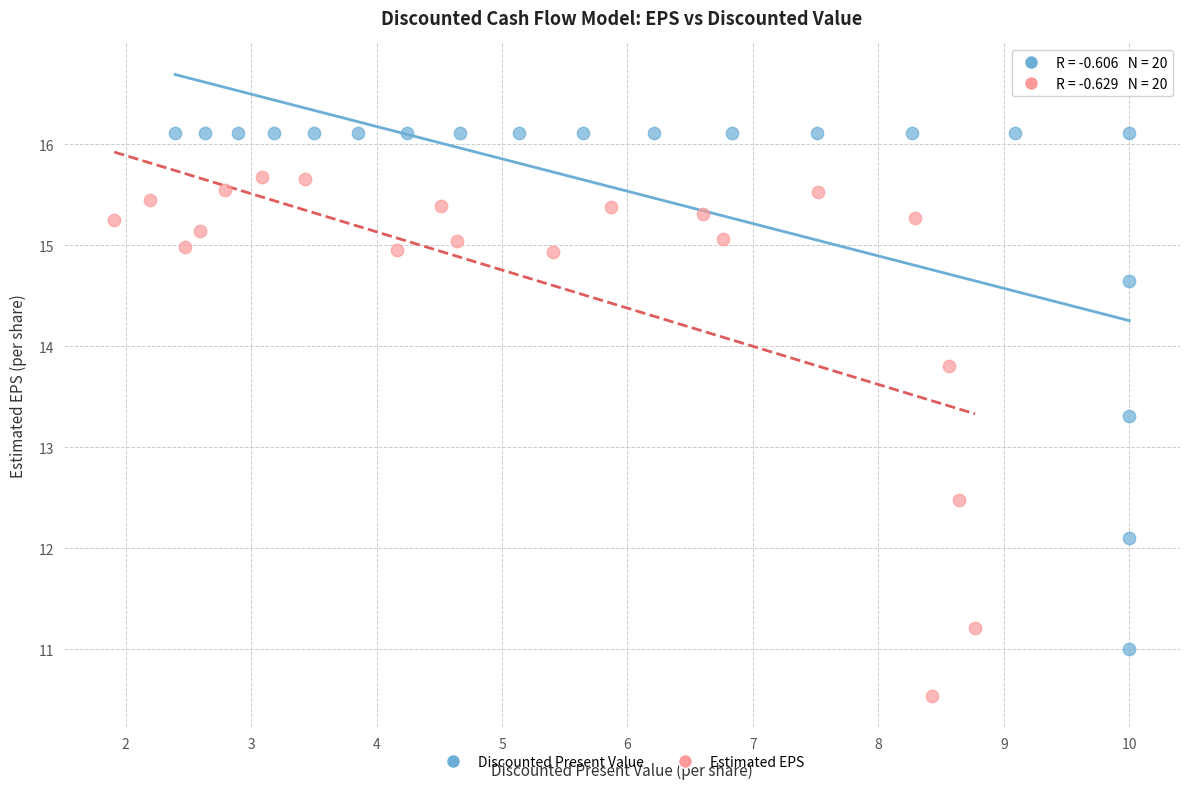

Which series contains the highest Y value?

Discounted Present Value